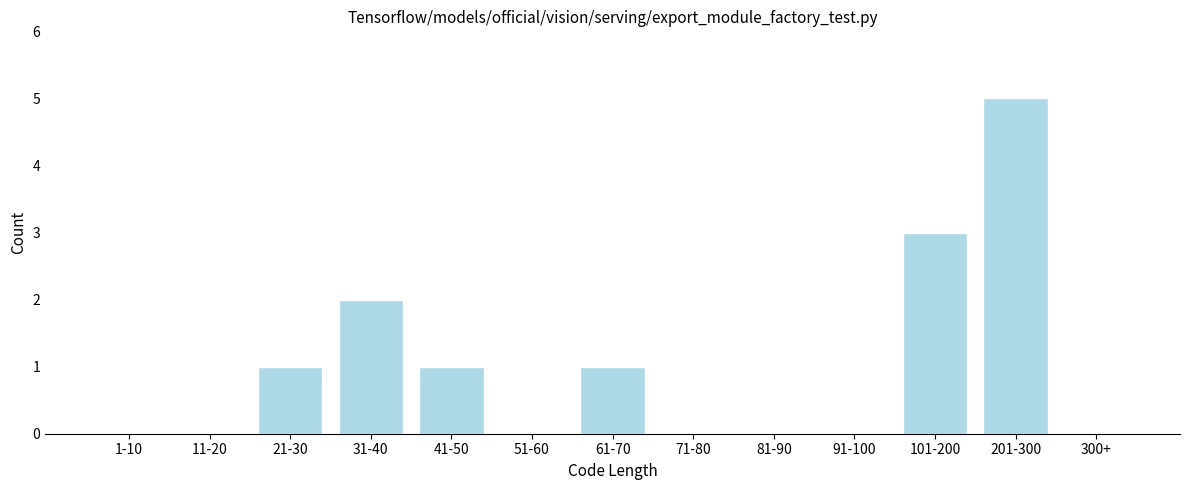

Reading left to right, list all the values displayed in this chart.

1-10=0	11-20=0	21-30=1	31-40=2	41-50=1	51-60=0	61-70=1	71-80=0	81-90=0	91-100=0	101-200=3	201-300=5	300+=0